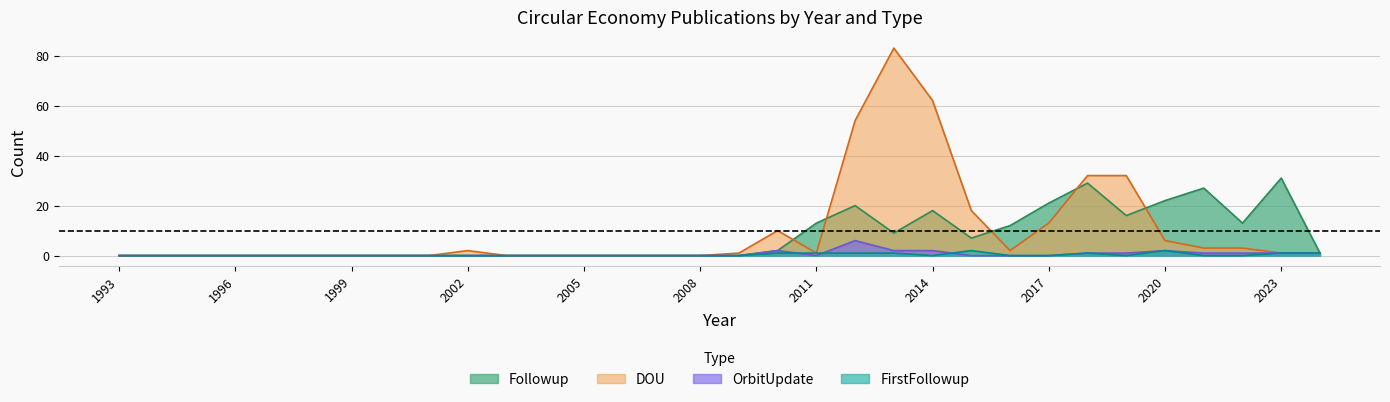

At which category is the sum across all series the highest?

2013